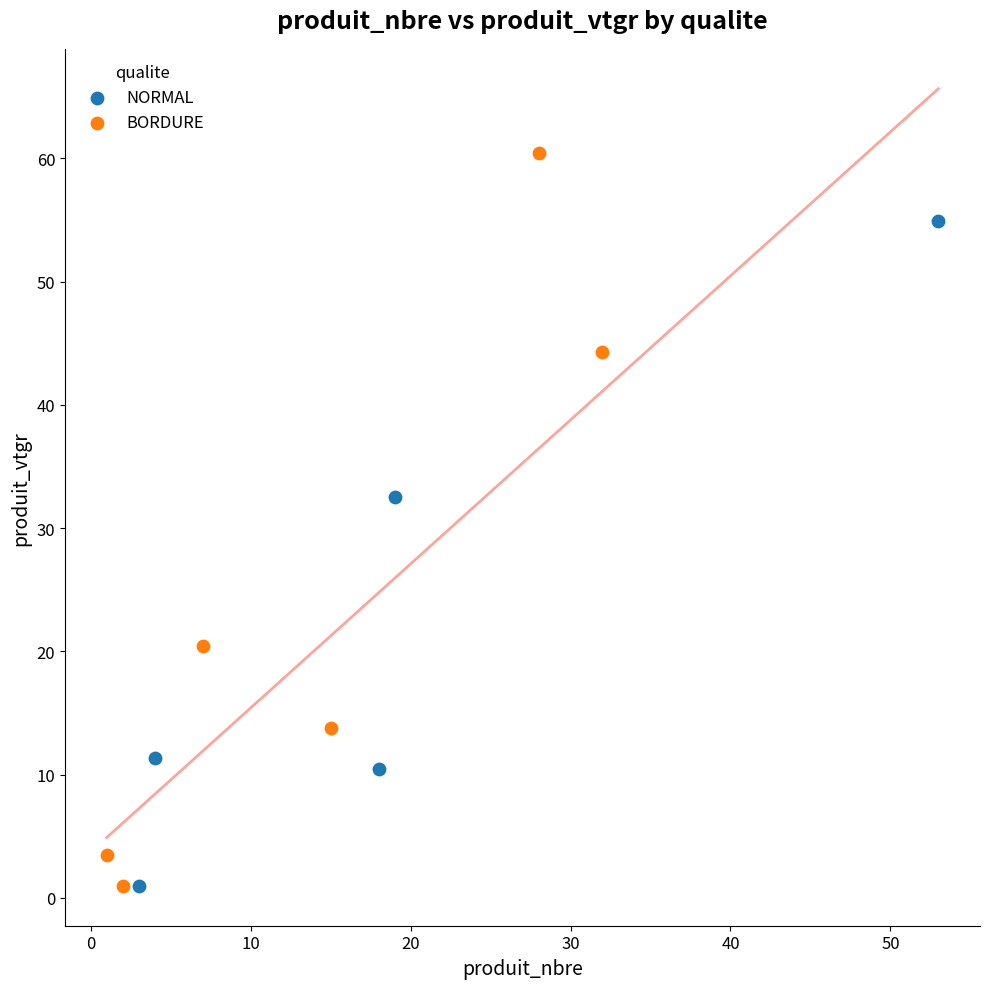

Which series has the largest Y range (max minus min)?

BORDURE